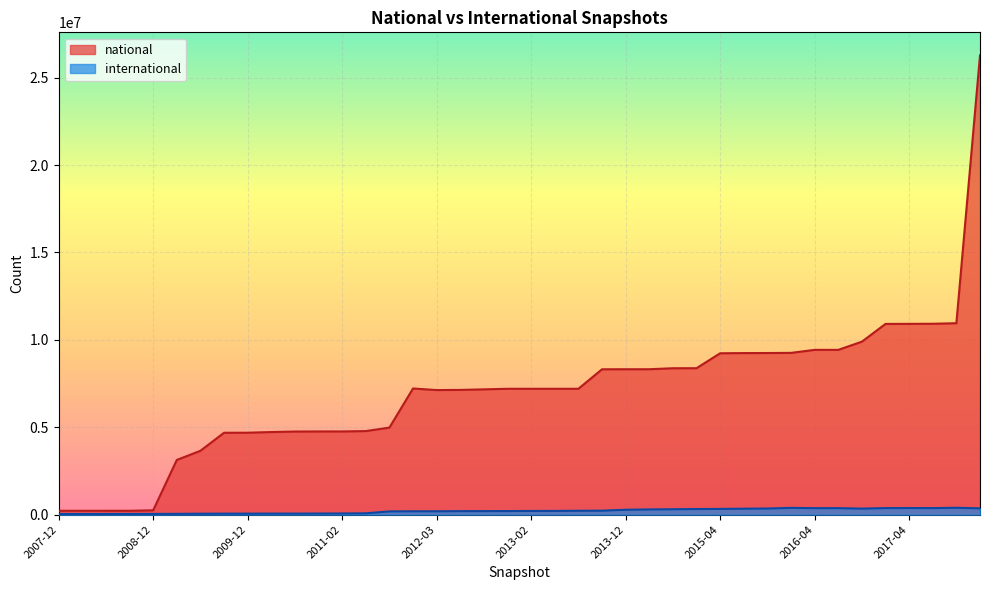

The national series shows 2515012 at 2013-07. True or false?

False